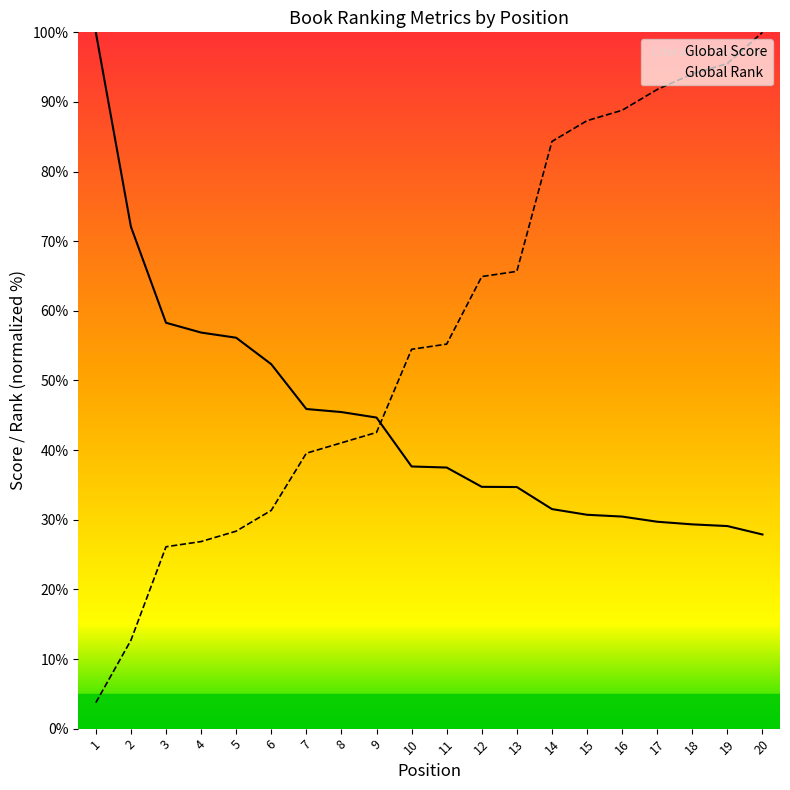

Reading right to left, transcribe all the data shown in this chart.

Global Score: 27.9	29.1	29.3	29.7	30.5	30.7	31.5	34.7	34.7	37.5	37.6	44.7	45.5	45.9	52.3	56.1	56.9	58.3	72.1	100.0
Global Rank: 100.0	95.5	94.0	91.8	88.8	87.3	84.3	65.7	64.9	55.2	54.5	42.5	41.0	39.6	31.3	28.4	26.9	26.1	12.7	3.7